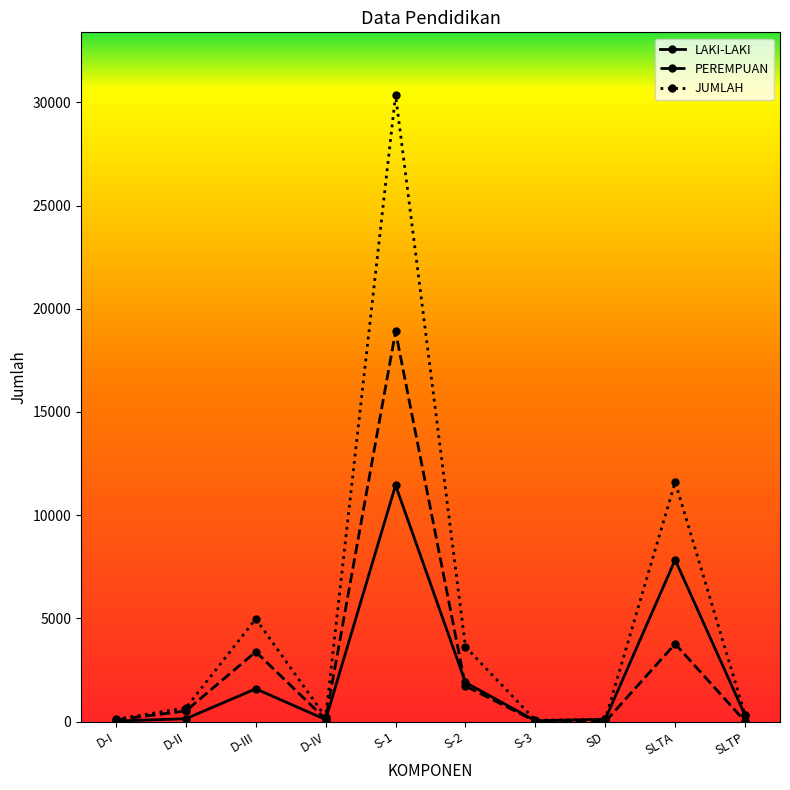

Which series has the largest range (max minus min)?

JUMLAH